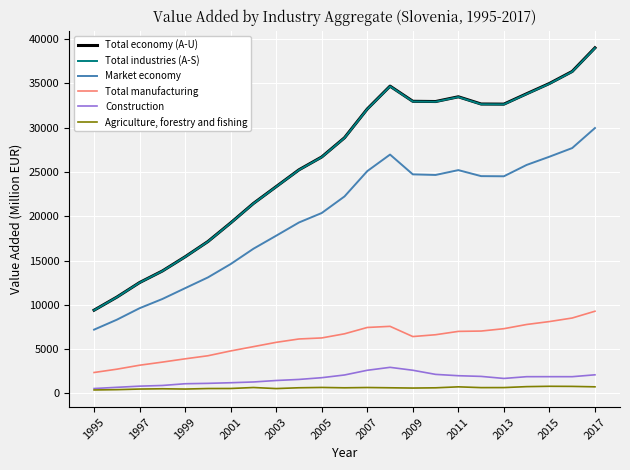

True or false: Total manufacturing and Market economy intersect in this chart.

False